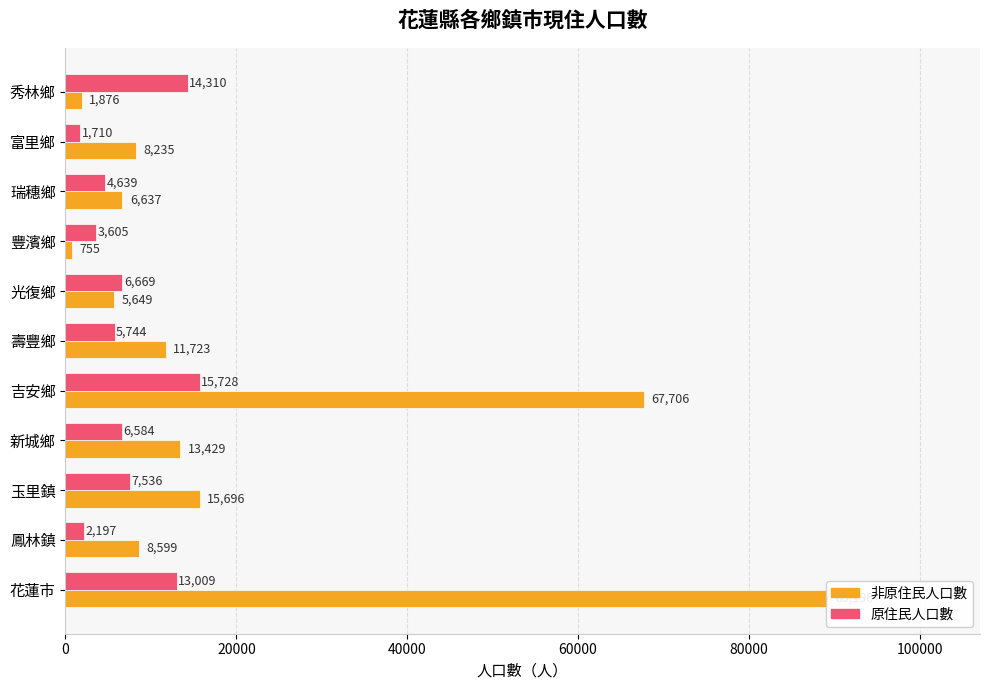

What is the highest value of the 非原住民人口數 series?

89196